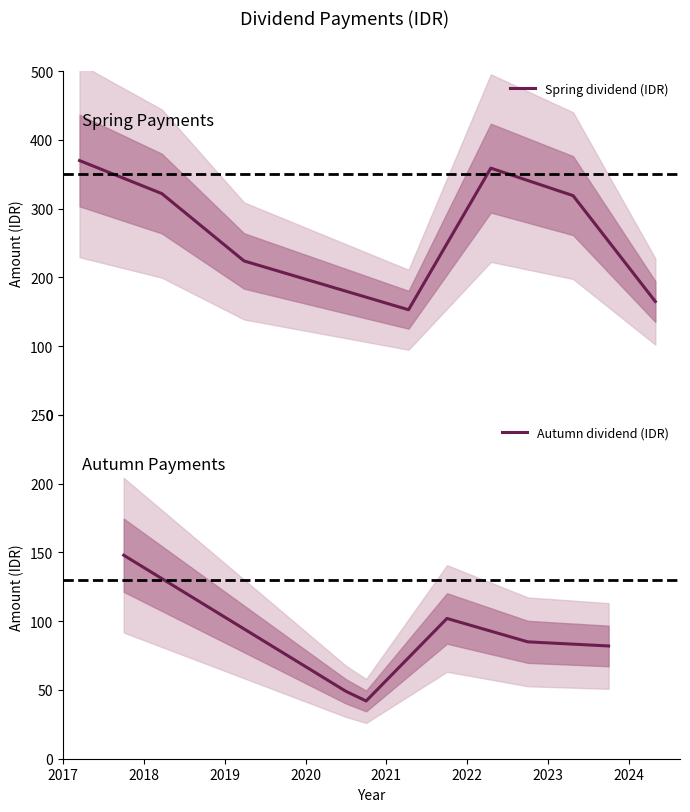

At which category is the sum across all series the highest?

2017